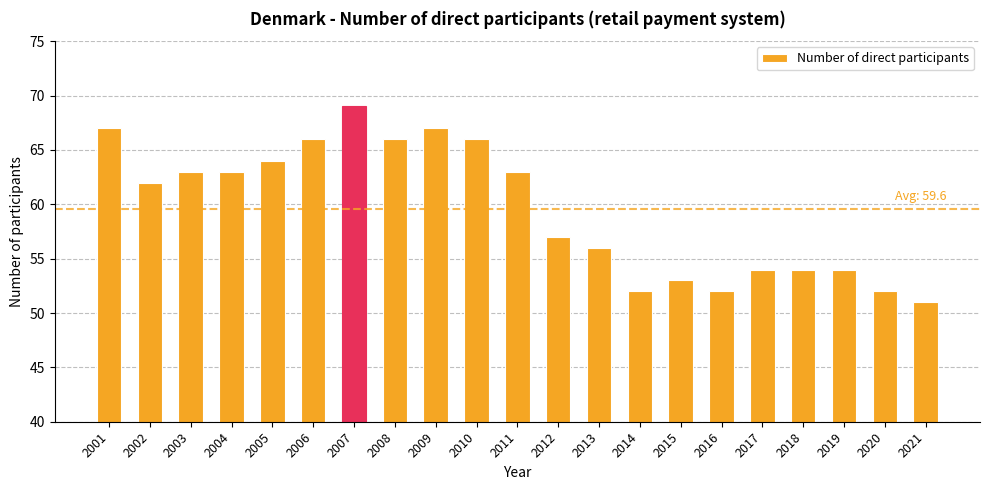

Reading left to right, list all the values displayed in this chart.

2001=67	2002=62	2003=63	2004=63	2005=64	2006=66	2007=69	2008=66	2009=67	2010=66	2011=63	2012=57	2013=56	2014=52	2015=53	2016=52	2017=54	2018=54	2019=54	2020=52	2021=51